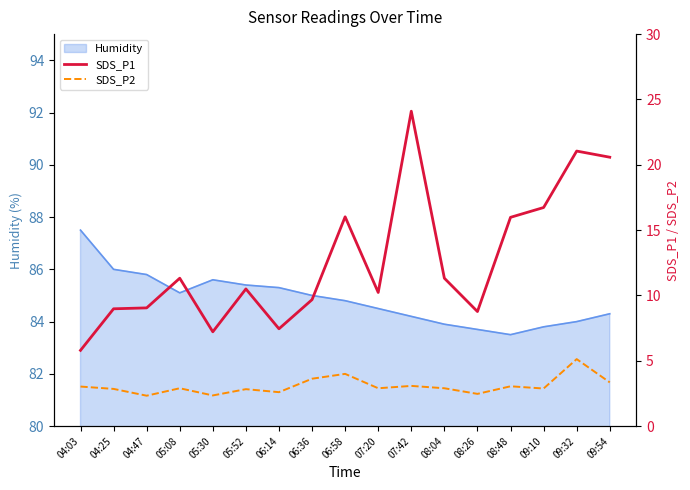

What is the maximum value shown in the chart?

24.1